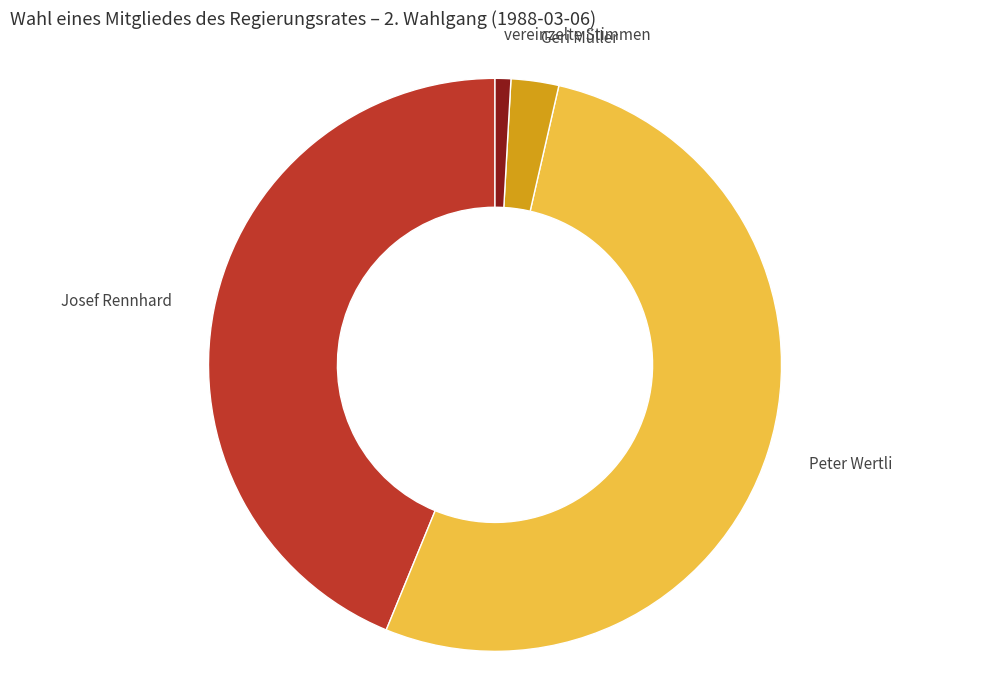

Which category has the smallest portion of the pie?

vereinzelte Stimmen